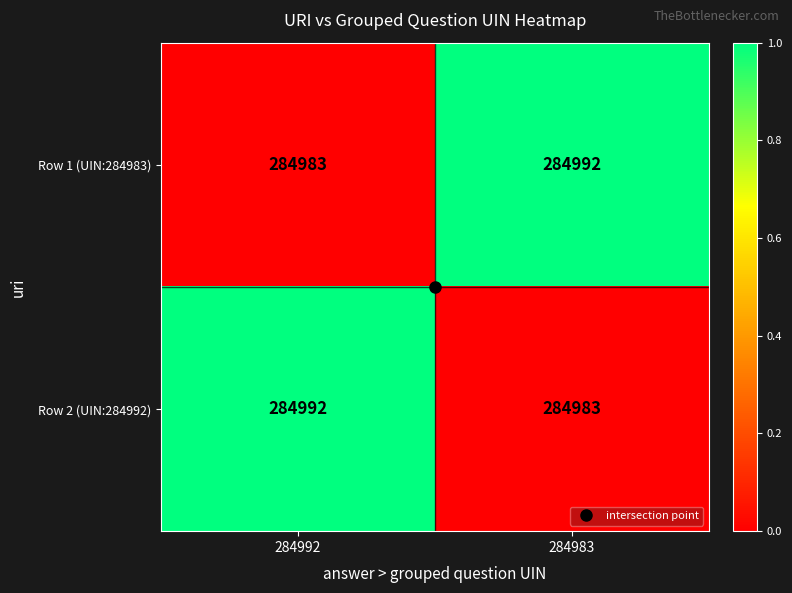

What is the sum of the Row 1 (UIN:284983) values at 284992 and 284983?

569975